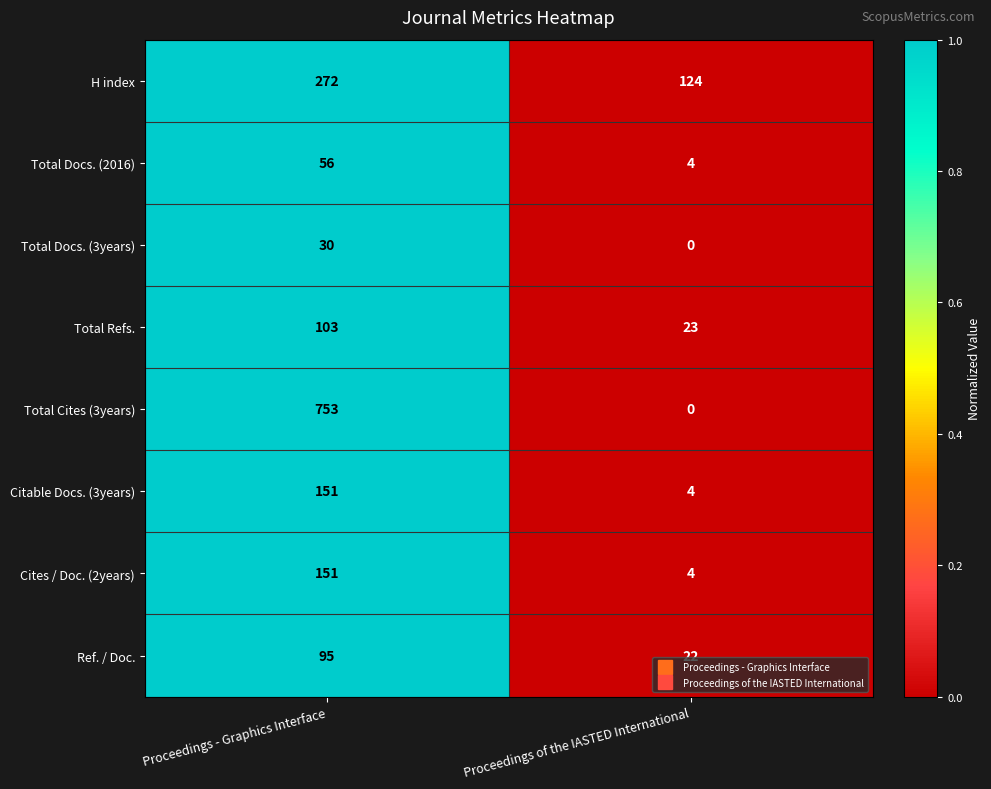

Rank the categories by H index value from highest to lowest.

Proceedings - Graphics Interface, Proceedings of the IASTED International